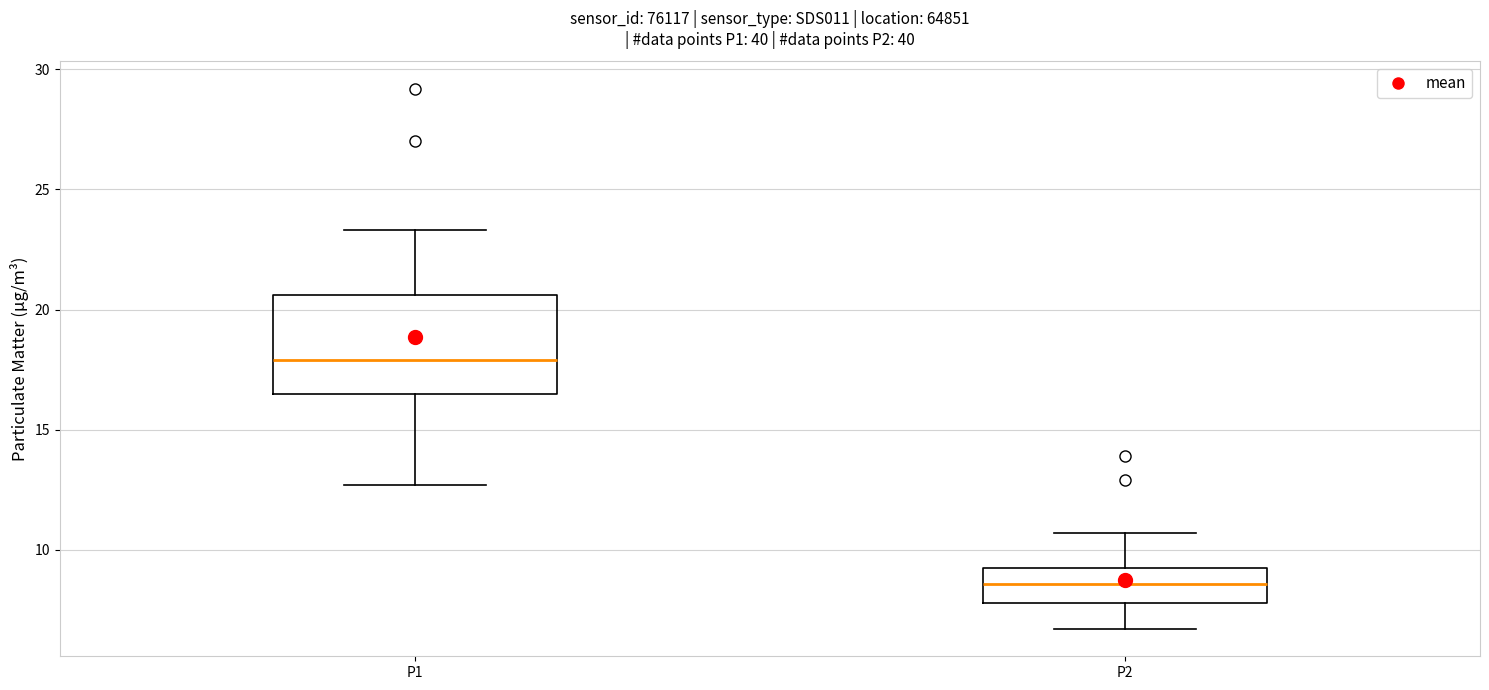

Reading left to right, read every box against the y-axis: the position of its median line, the range the box covers, and the ends of its whiskers. The values are not printed on the chart, so give them approximately, as read against the axis.

P1: median 18.0, box 16.5 to 20.5, whiskers 12.5 to 23.5
P2: median 8.5, box 8.0 to 9.5, whiskers 6.5 to 10.5